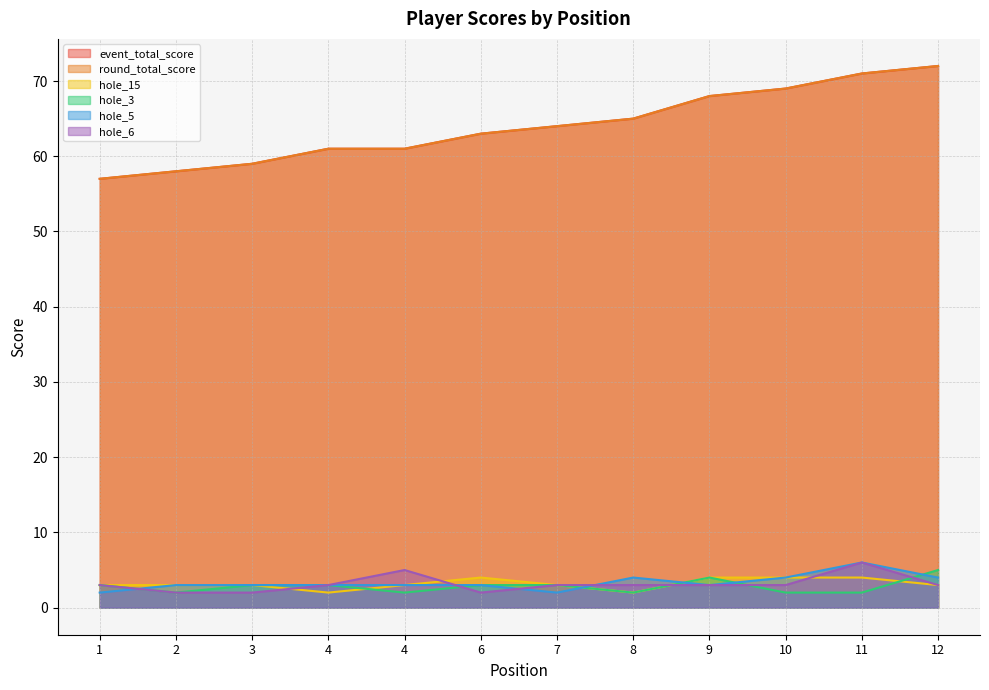

True or false: round_total_score and event_total_score cross at least once.

False